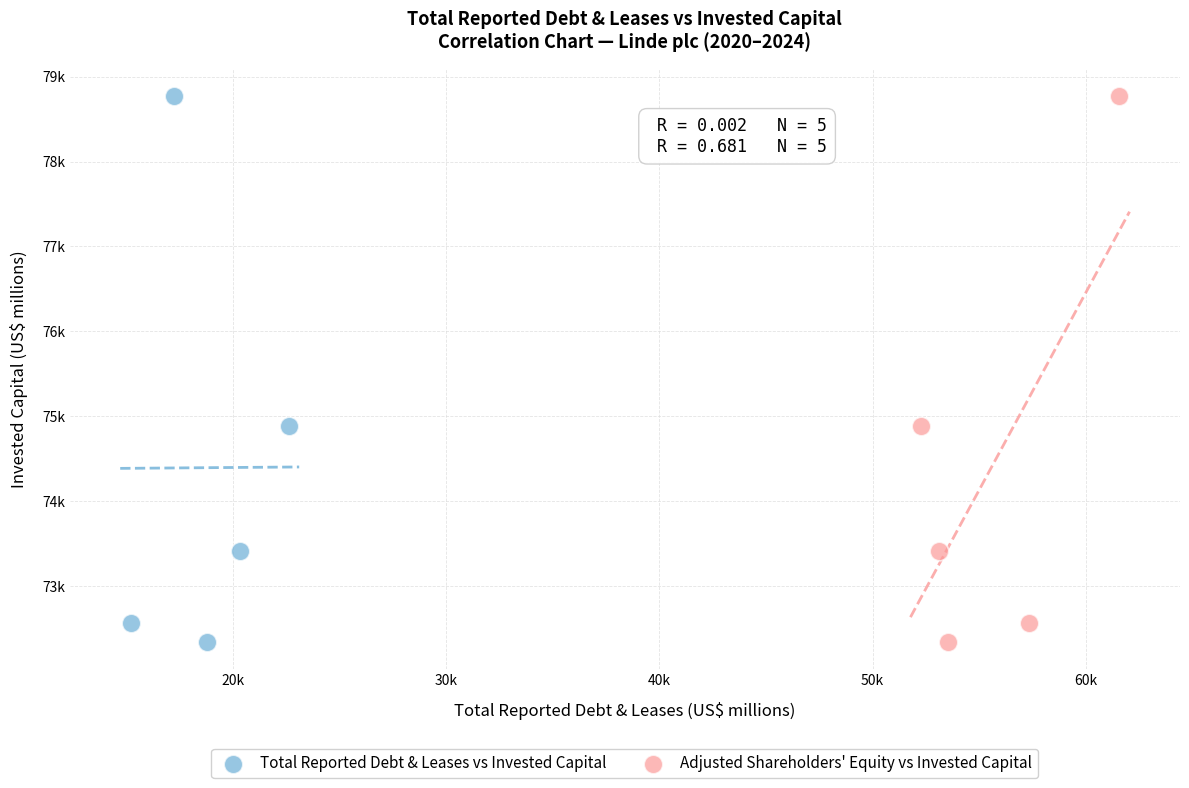

What are all the series names shown in the legend?

Total Reported Debt & Leases vs Invested Capital, Adjusted Shareholders' Equity vs Invested Capital